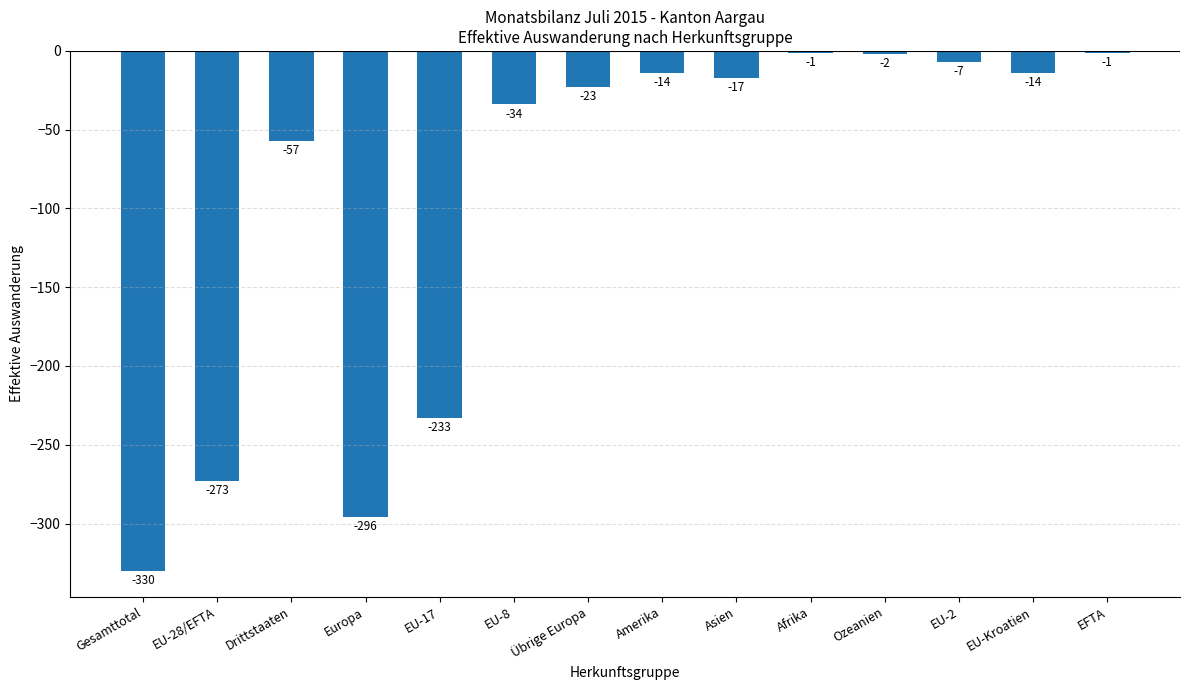

Reading left to right, list all the values displayed in this chart.

Gesamttotal=-330	EU-28/EFTA=-273	Drittstaaten=-57	Europa=-296	EU-17=-233	EU-8=-34	Übrige Europa=-23	Amerika=-14	Asien=-17	Afrika=-1	Ozeanien=-2	EU-2=-7	EU-Kroatien=-14	EFTA=-1